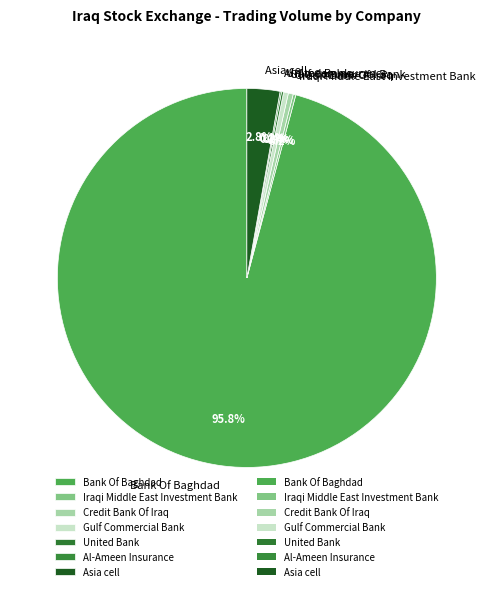

To the nearest percent, what is the combined percentage of Credit Bank Of Iraq and Gulf Commercial Bank?

1%